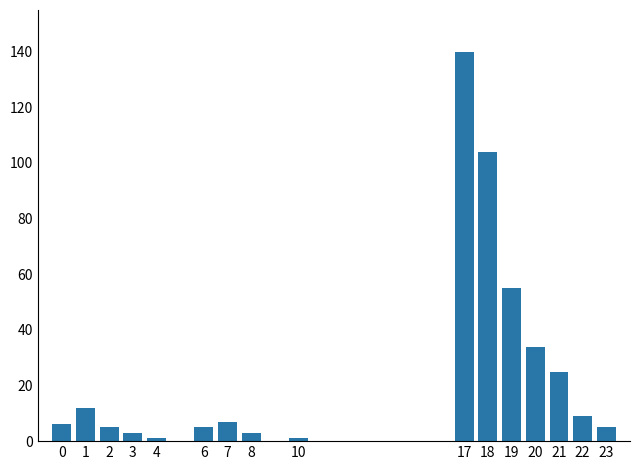

Reading left to right, list all the values displayed in this chart.

6	12	5	3	1	5	7	3	1	140	104	55	34	25	9	5